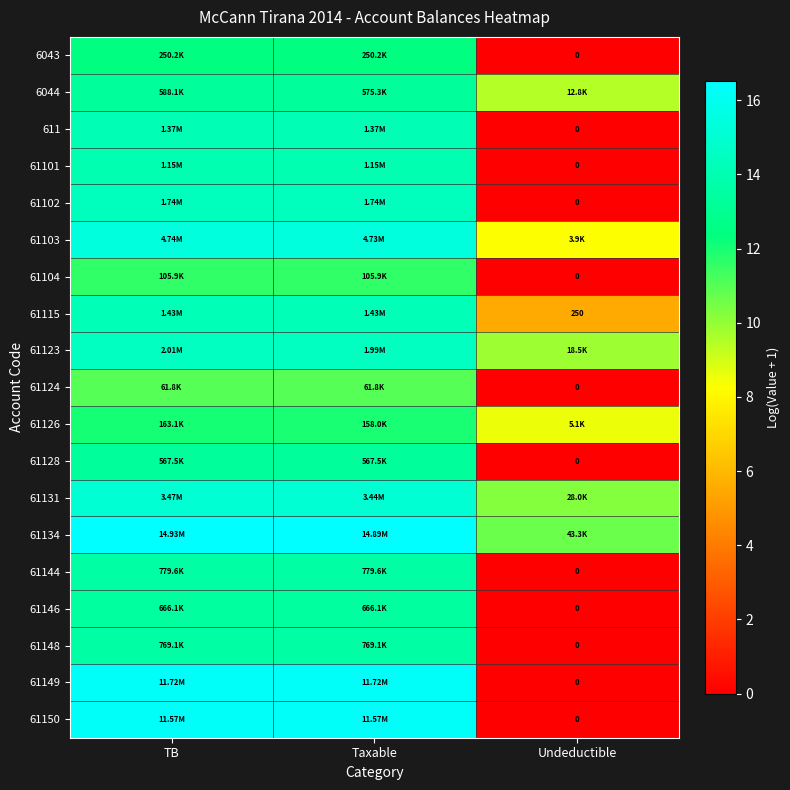

At how many categories does at least one series exceed 7?

3